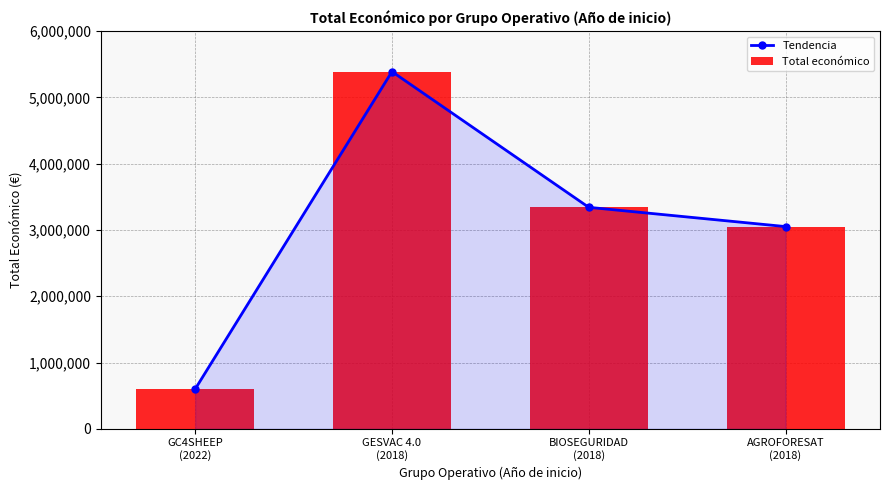

How many series are shown in this chart?

2